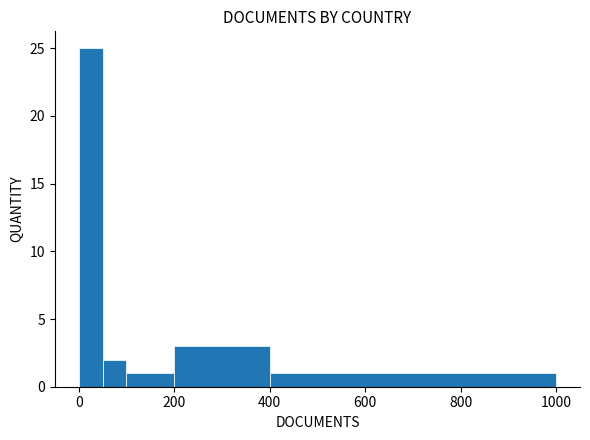

Read against the x-axis, roughly where is the centre of the tallest bar?

20